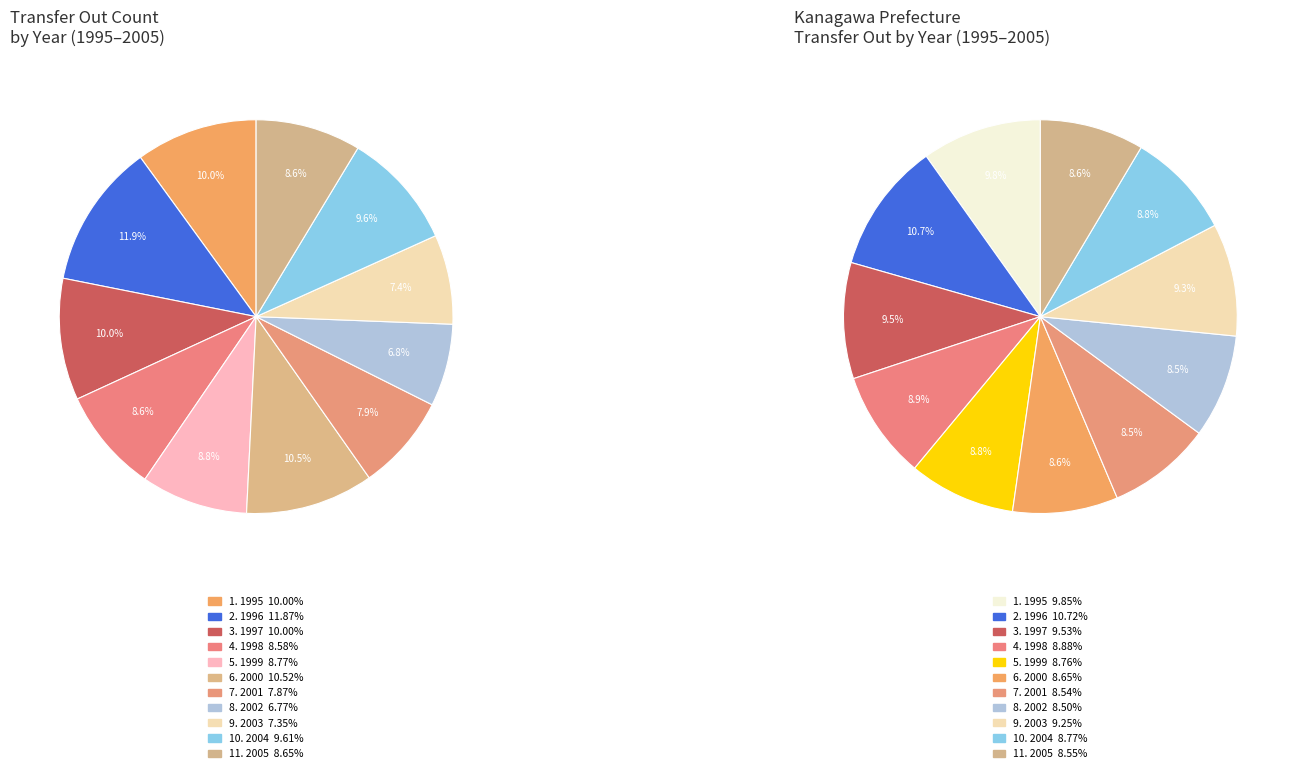

Combined, do 2001 and 2003 account for over 50%?

No